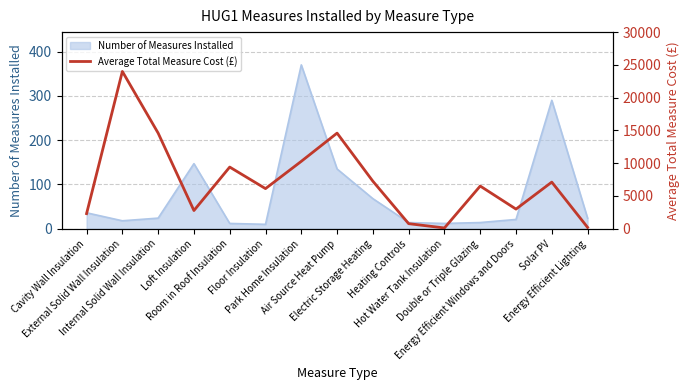

What is the difference between the maximum and minimum values?

23886.0